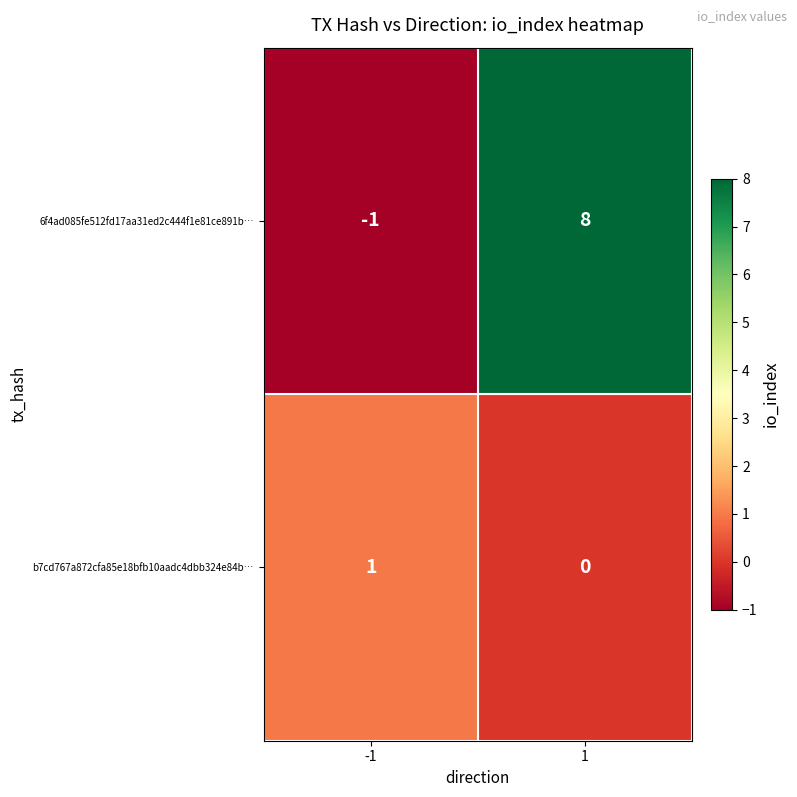

Rank the series by their maximum value, from highest to lowest.

6f4ad085fe512fd17aa31ed2c444f1e81ce891b…, b7cd767a872cfa85e18bfb10aadc4dbb324e84b…